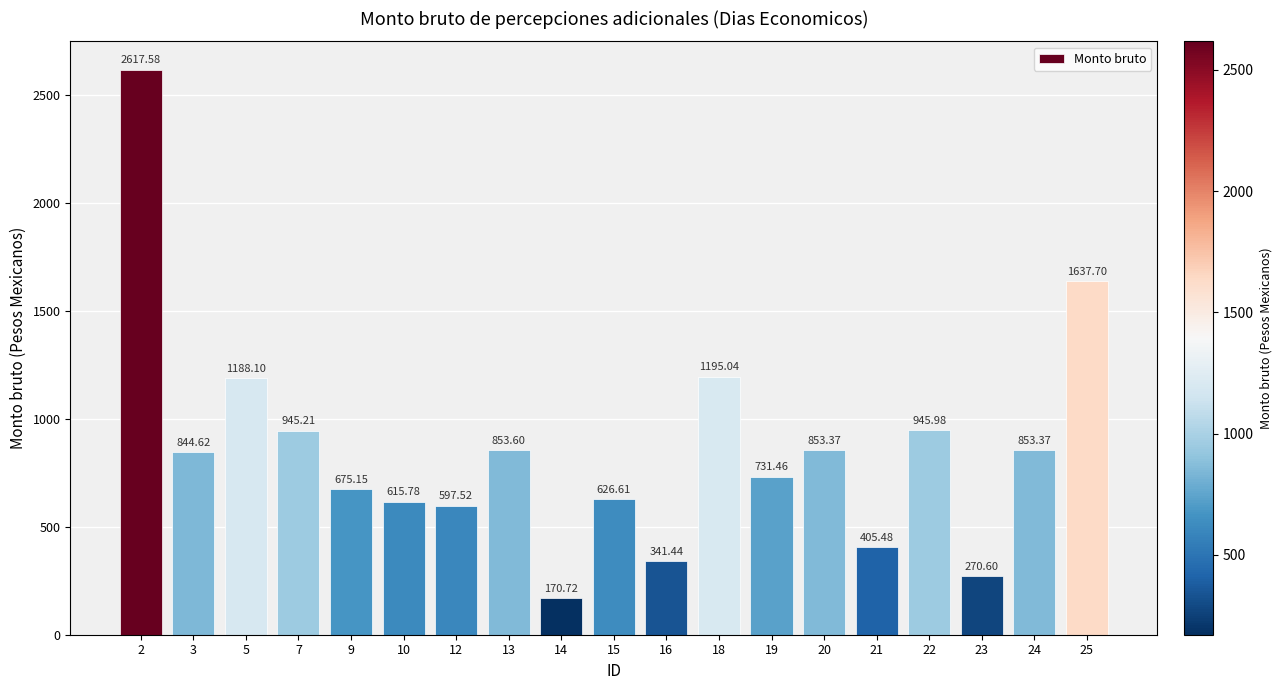

Count the number of data series in this chart.

1